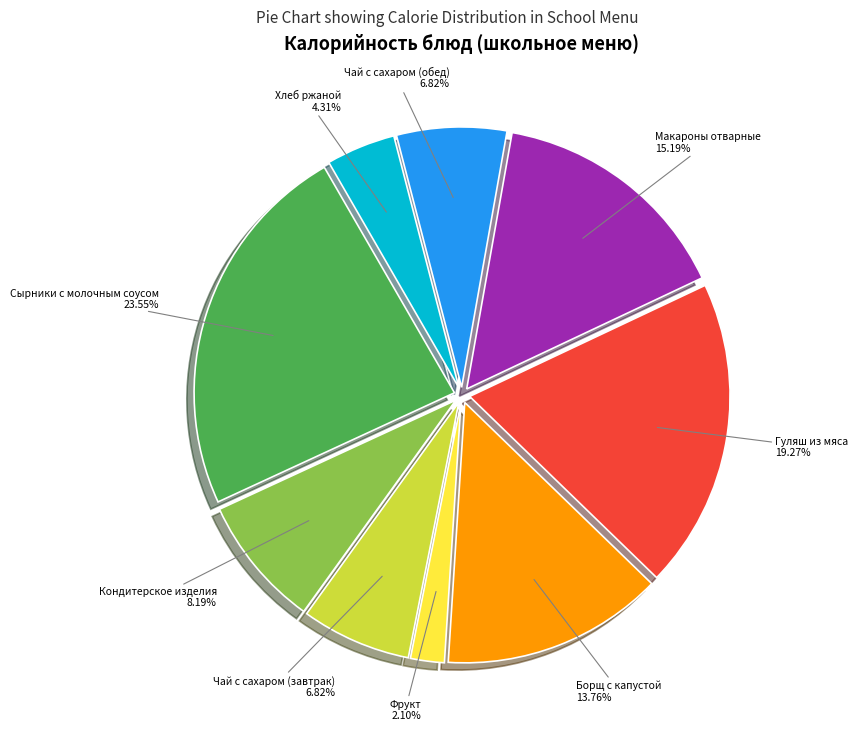

Is there any slice that represents more than half of the pie?

No